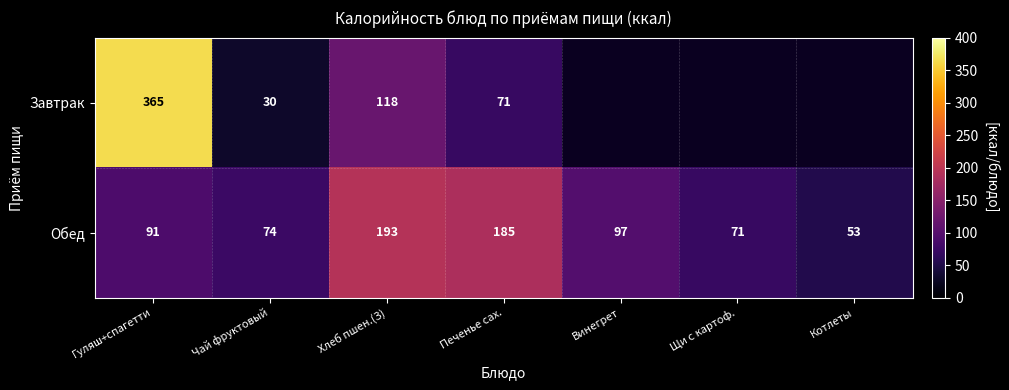

What is the lowest value of the Обед series?

53